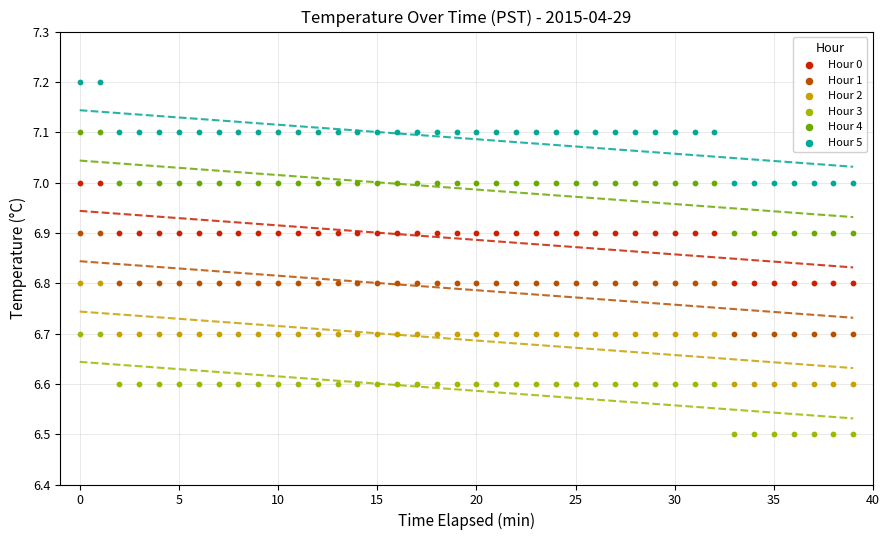

What are all the series names shown in the legend?

Hour 0, Hour 1, Hour 2, Hour 3, Hour 4, Hour 5